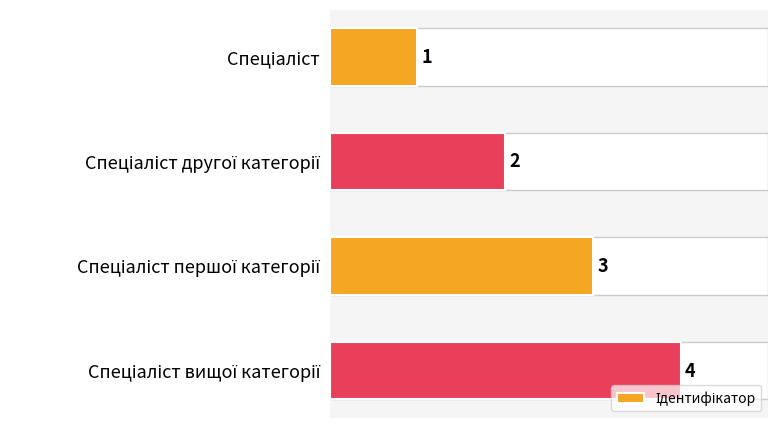

What is the difference between the maximum and minimum values?

3